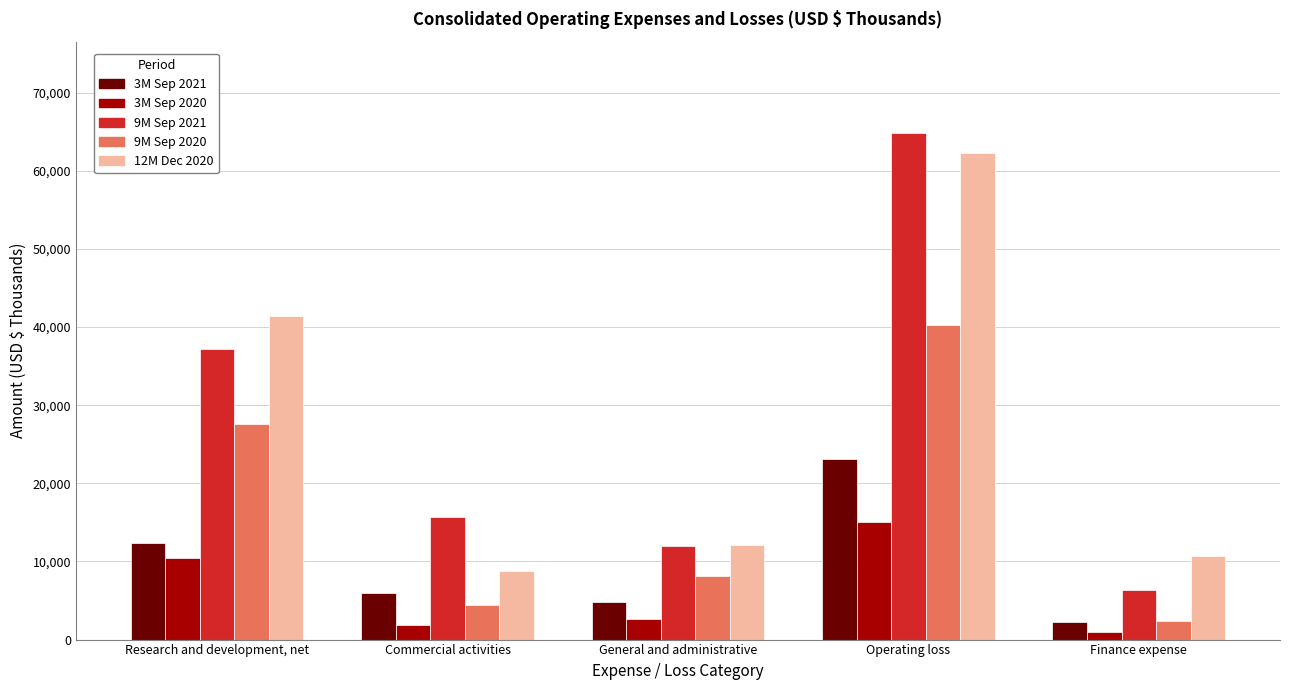

At which label does 12M Dec 2020 first exceed 12167?

Research and development, net